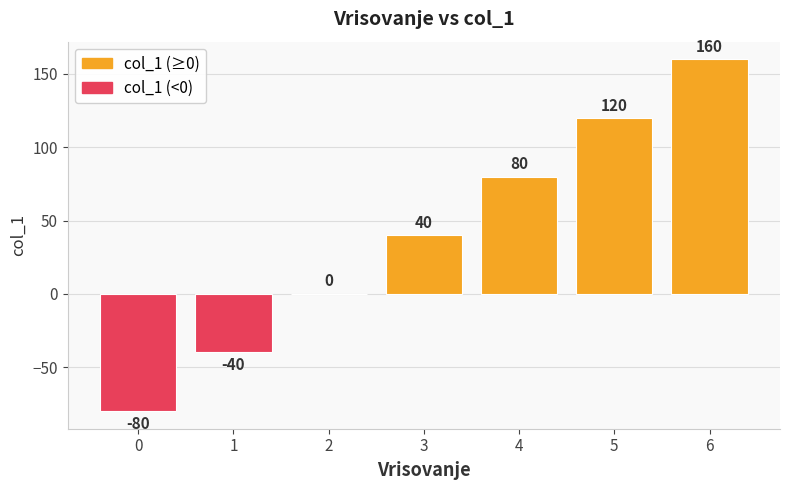

Where is the data nearest to the value 40?

3